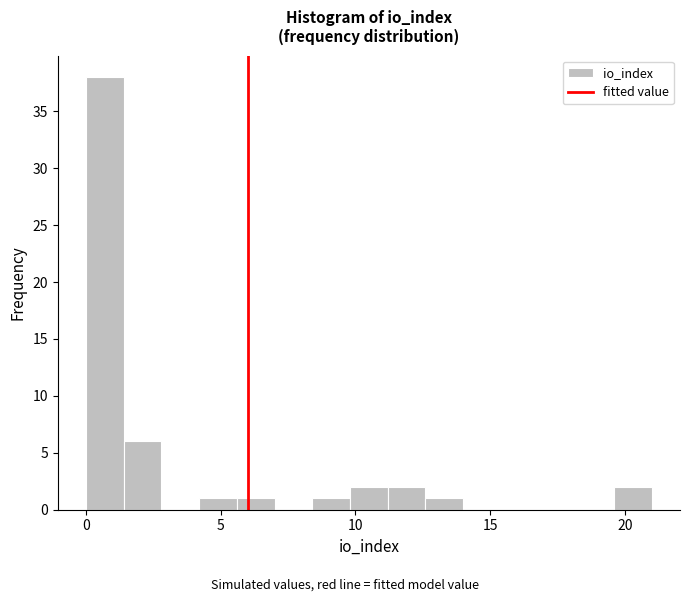

Read against the x-axis, roughly where is the centre of the tallest bar?

0.5